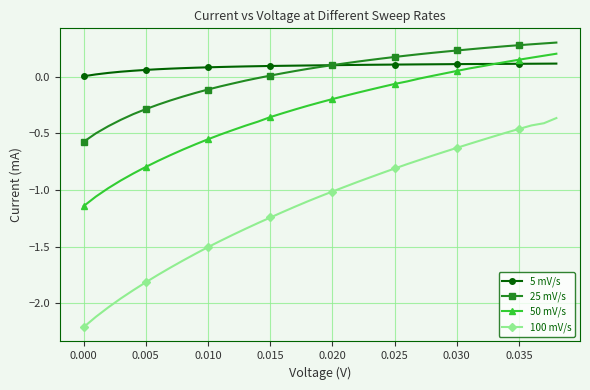

What is the minimum value for 100 mV/s?

-2.2